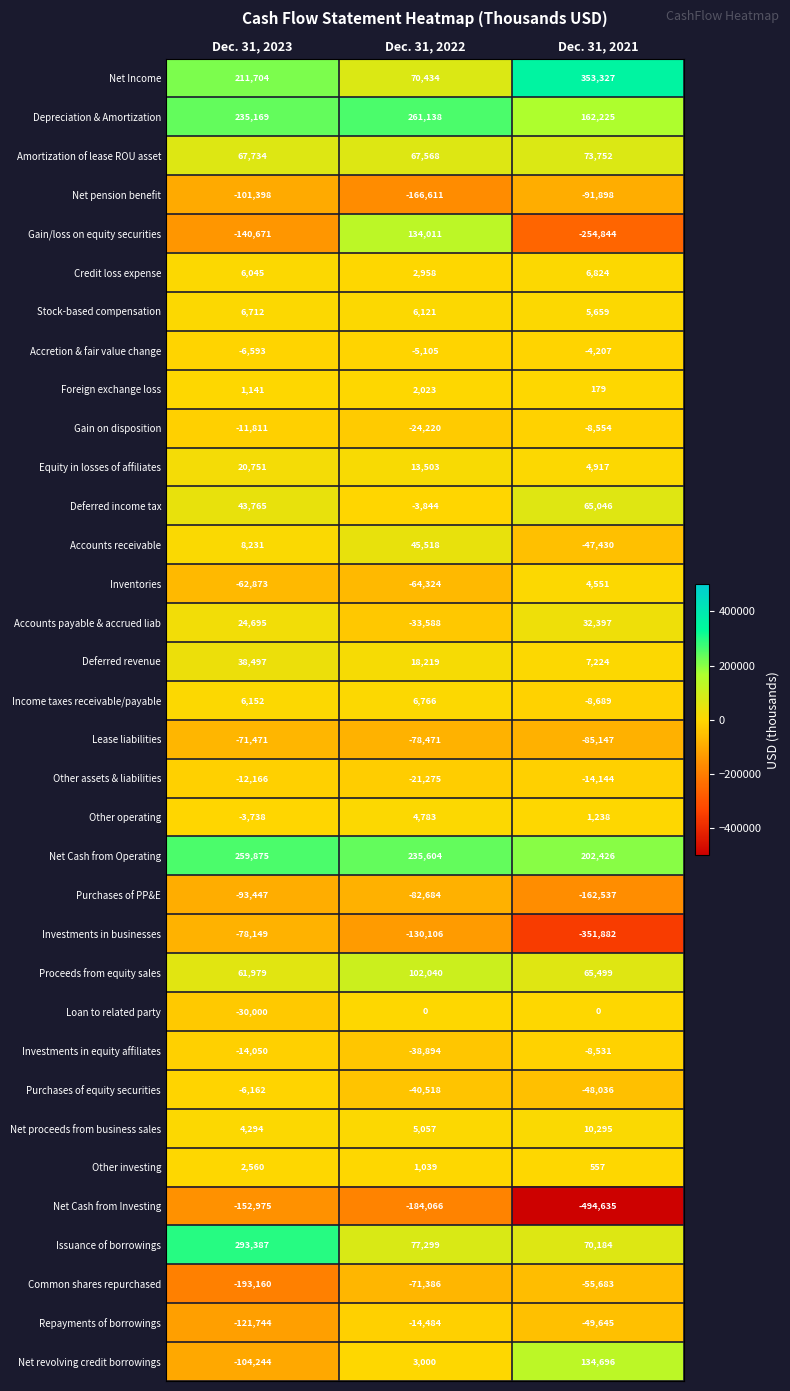

Which category has the highest value across all series?

Dec. 31, 2021